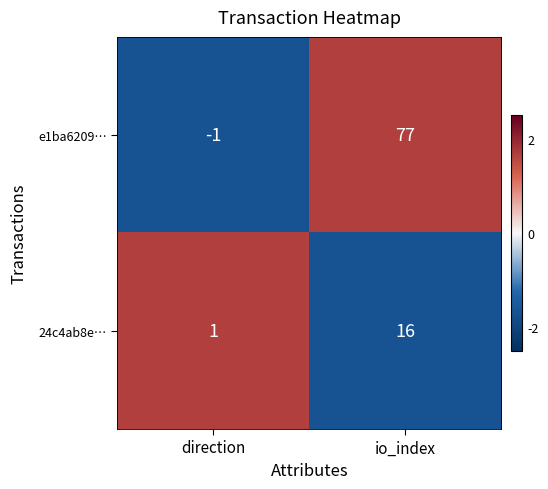

Where is 24c4ab8e… nearest to the value 8?

direction